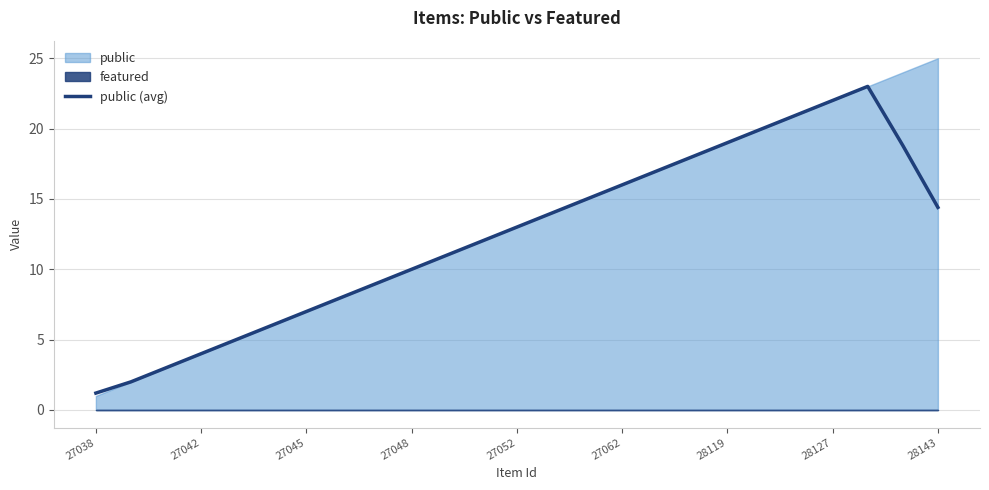

How many data points are above 13?

13